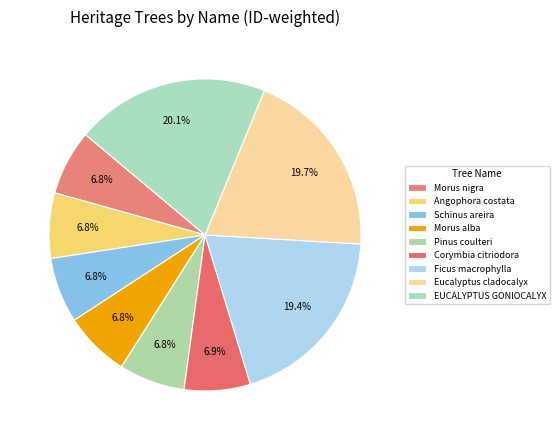

How many segments does this pie chart have?

9